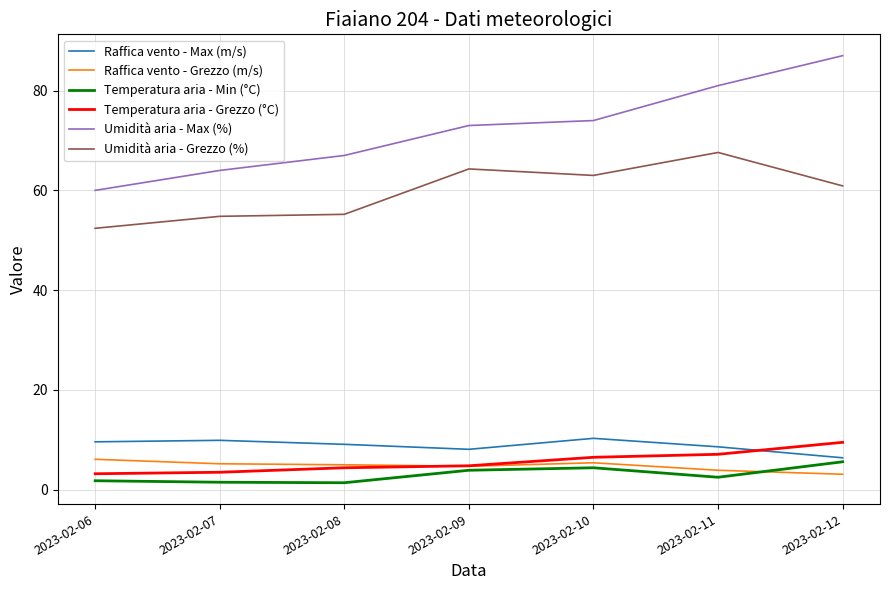

How many distinct data groups are displayed?

6